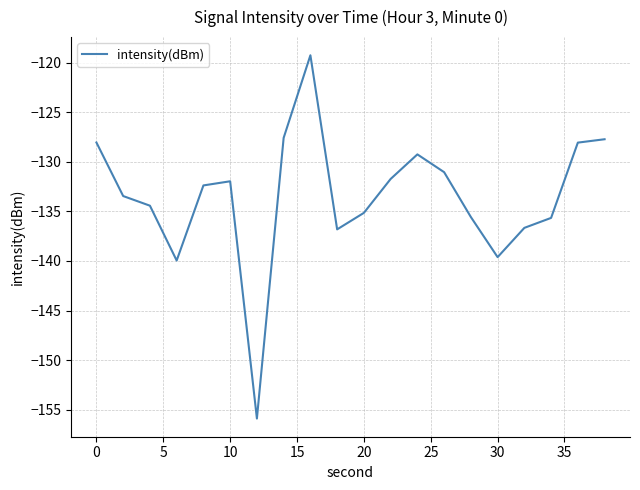

True or false: there are more than 1 points higher than both neighbors.

True